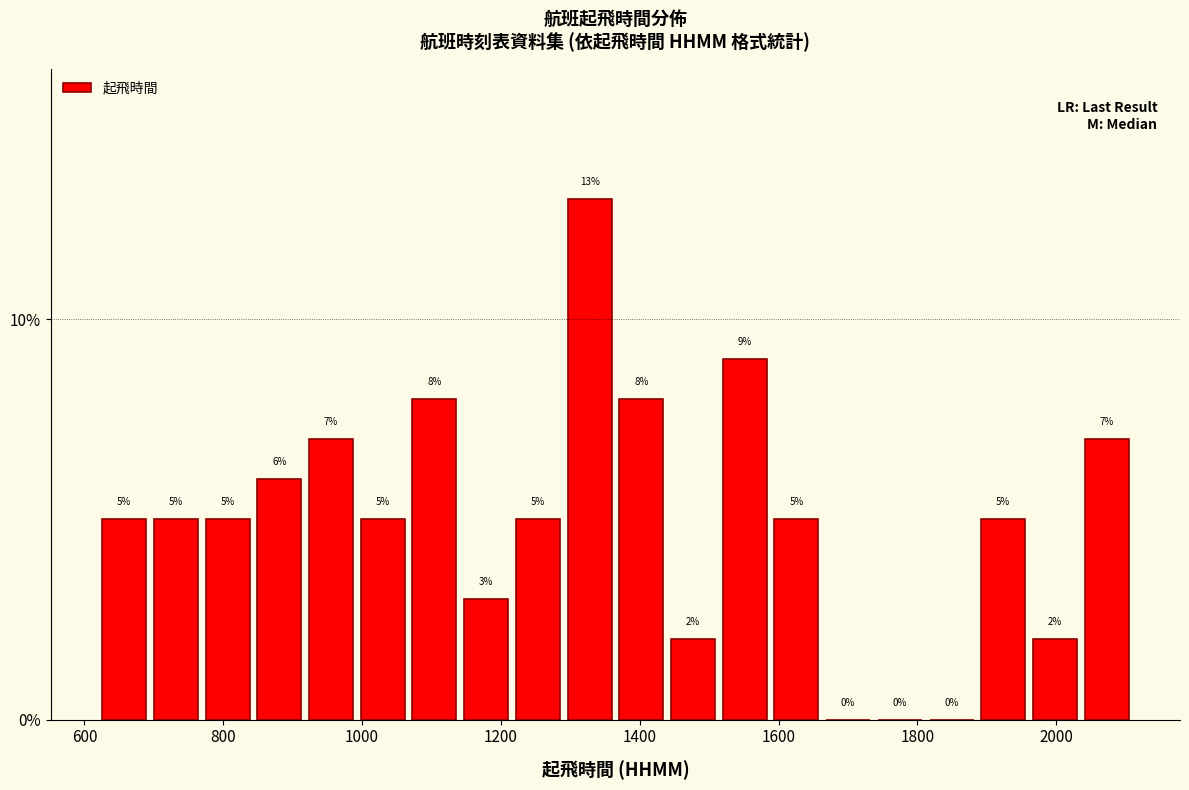

Around what value on the x-axis is the tallest bar? Give the approximate position of its centre, as read against the axis.

1320